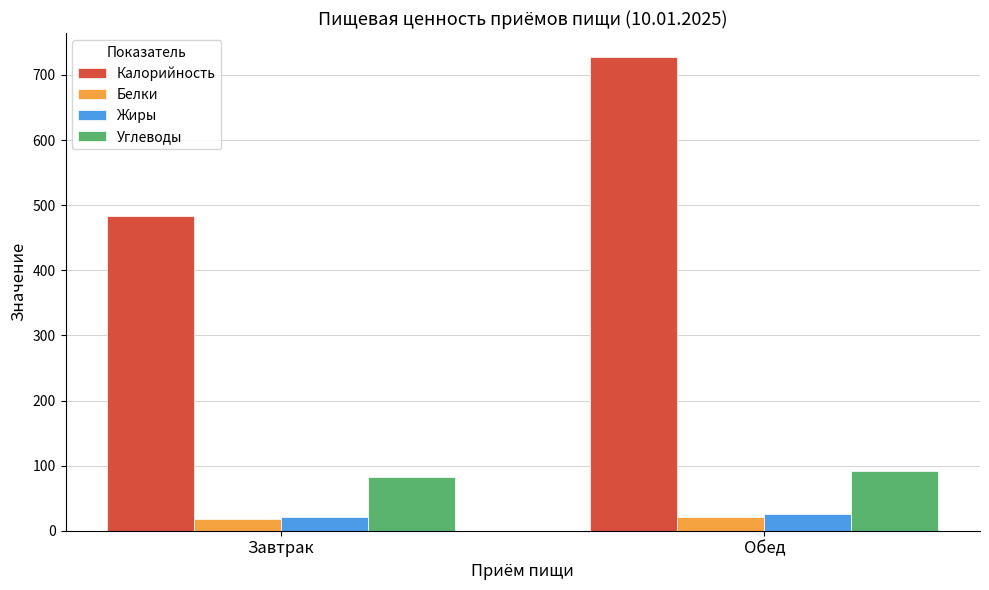

What is the difference between the highest and lowest values at Завтрак?

464.9